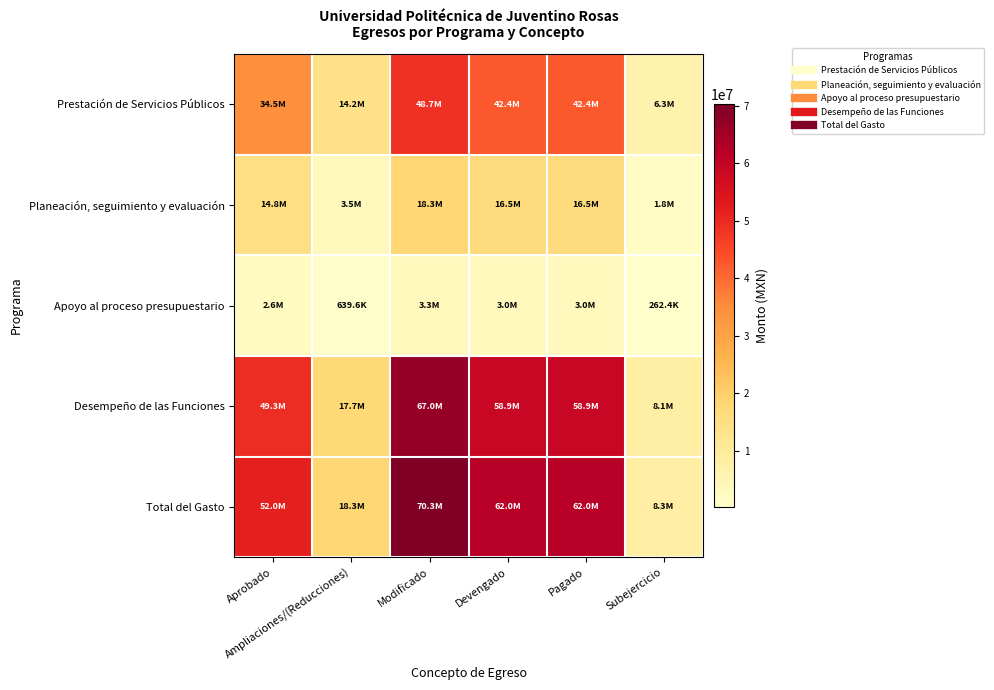

Which category has the highest value across all series?

Modificado